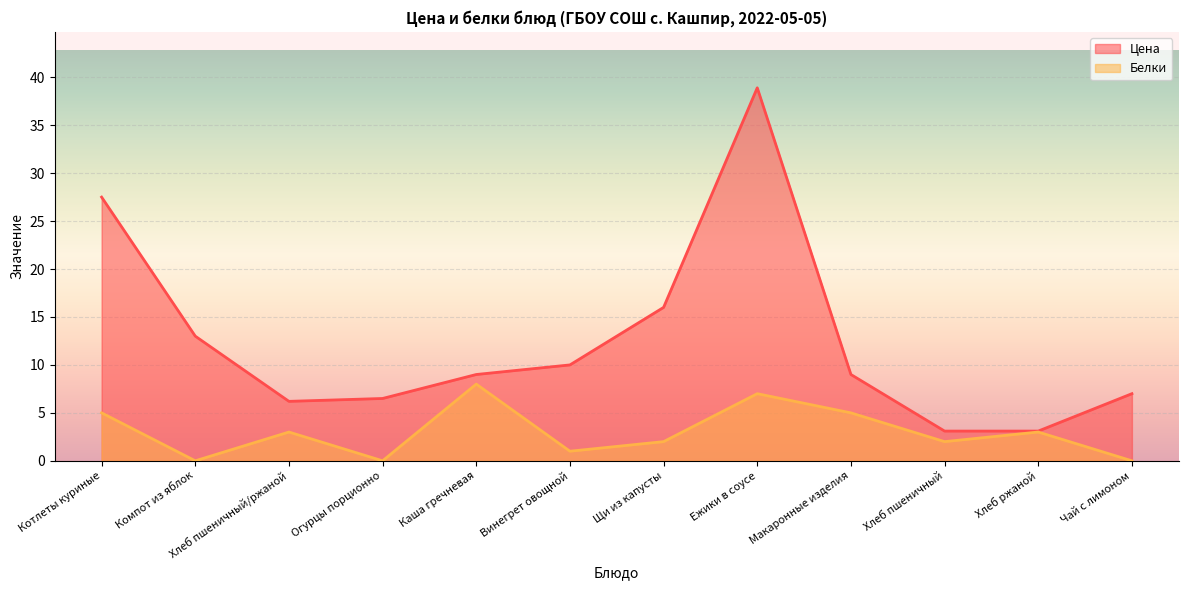

What is the average value of the Цена series?

12.4